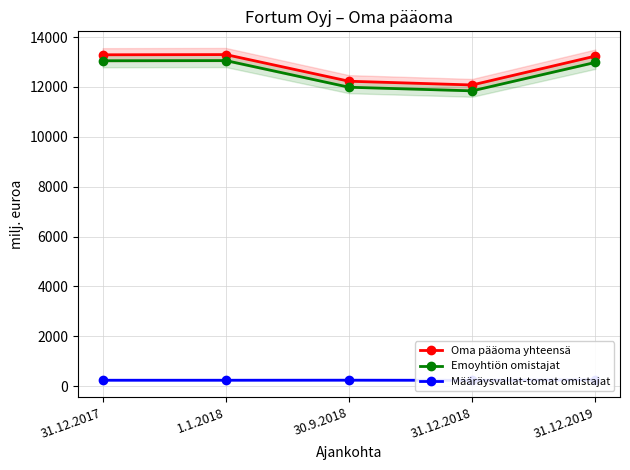

Does the chart have visible grid lines?

Yes